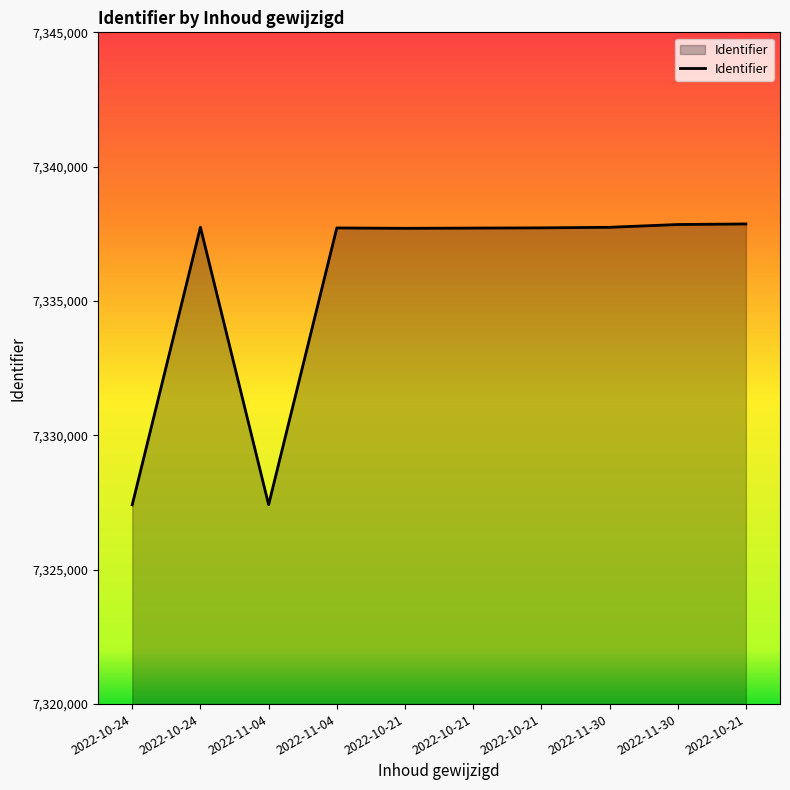

What is the label of the 2nd point from the left?

2022-10-24